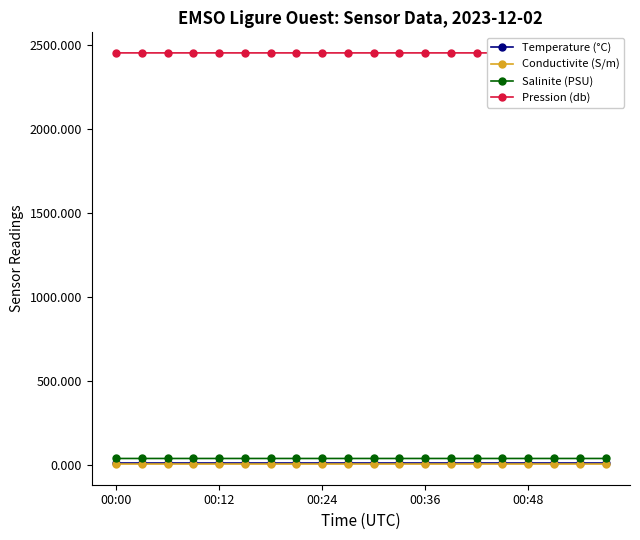

What is the approximate value of Temperature (°C) at 00:12?

13.3